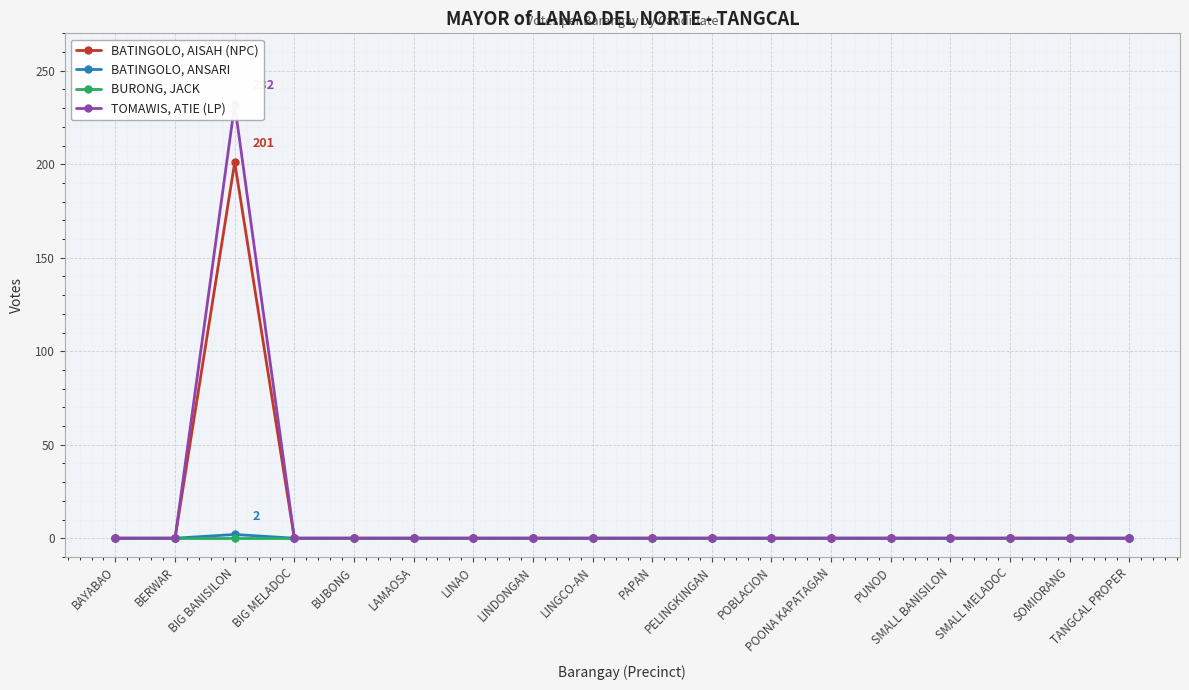

What is the label of the 4th point from the left?

BIG MELADOC